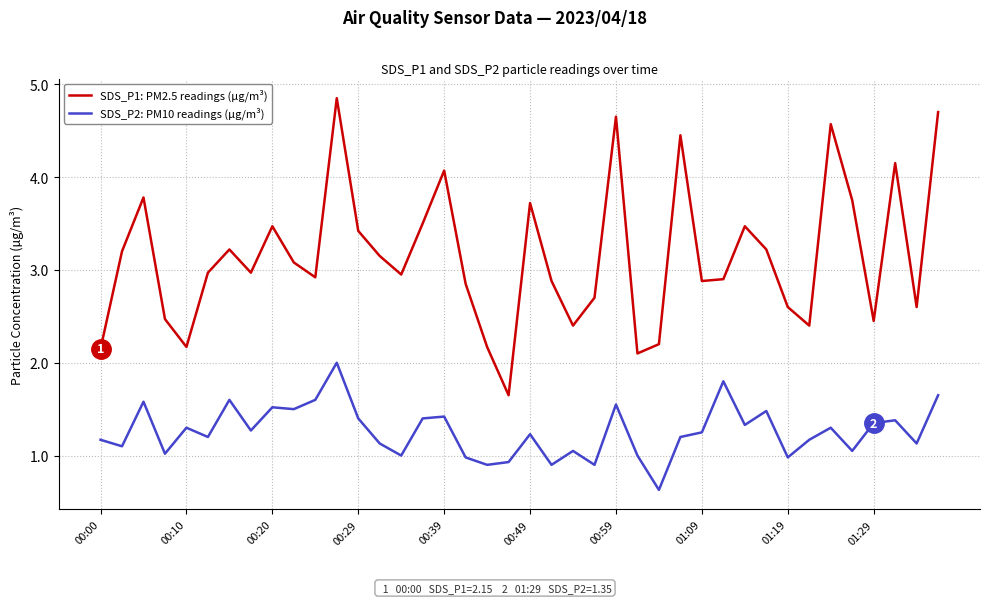

Which series has the largest total across all categories?

SDS_P1: PM2.5 readings (µg/m³)